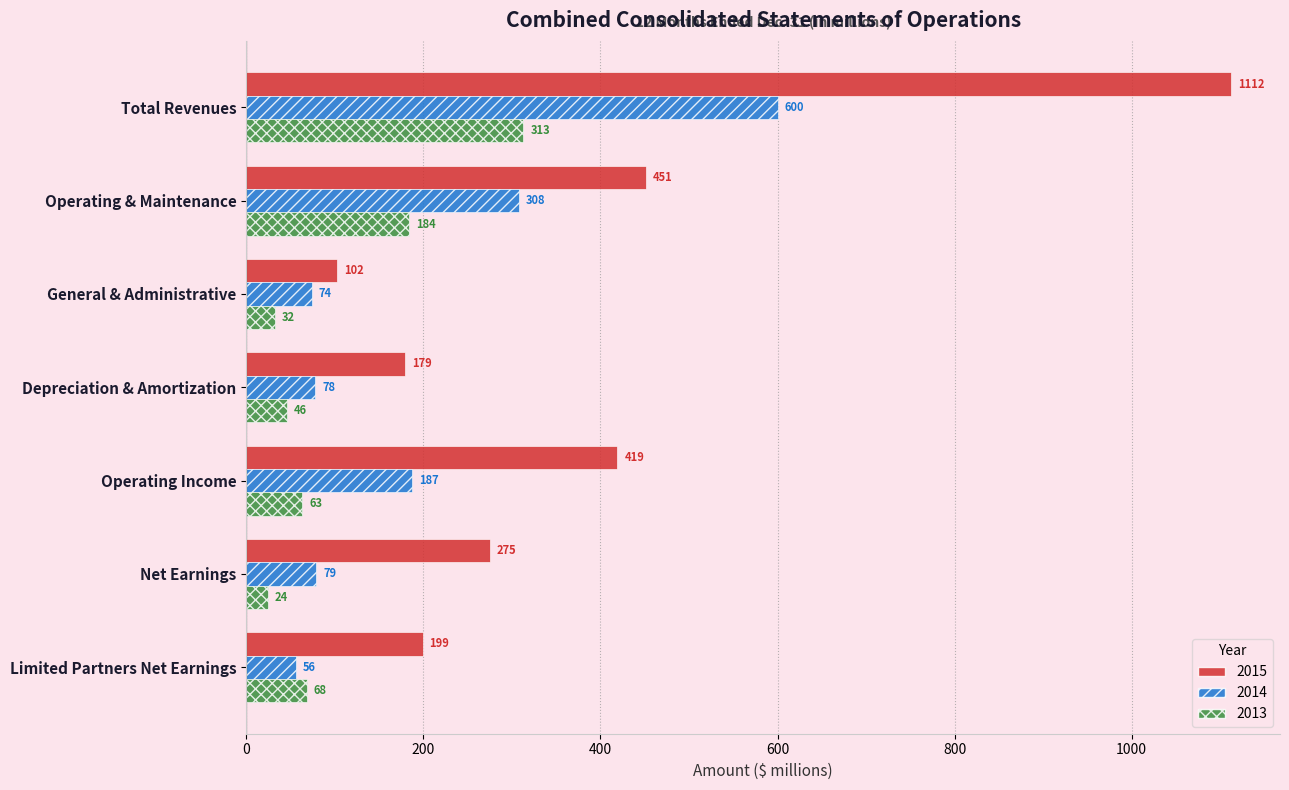

List the series in order of their overall mean, highest first.

2015, 2014, 2013